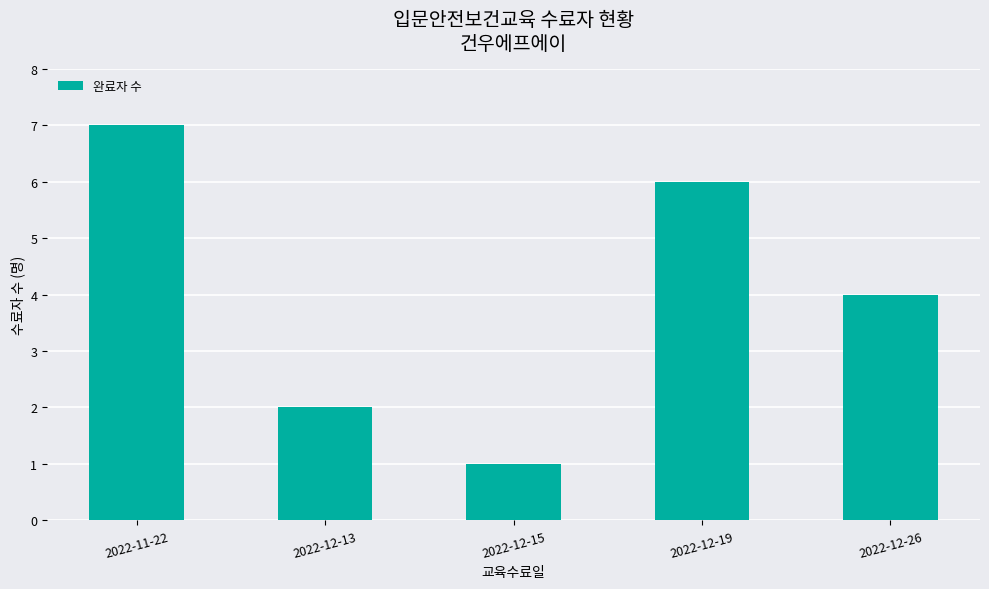

What position from the left is 2022-12-26?

5